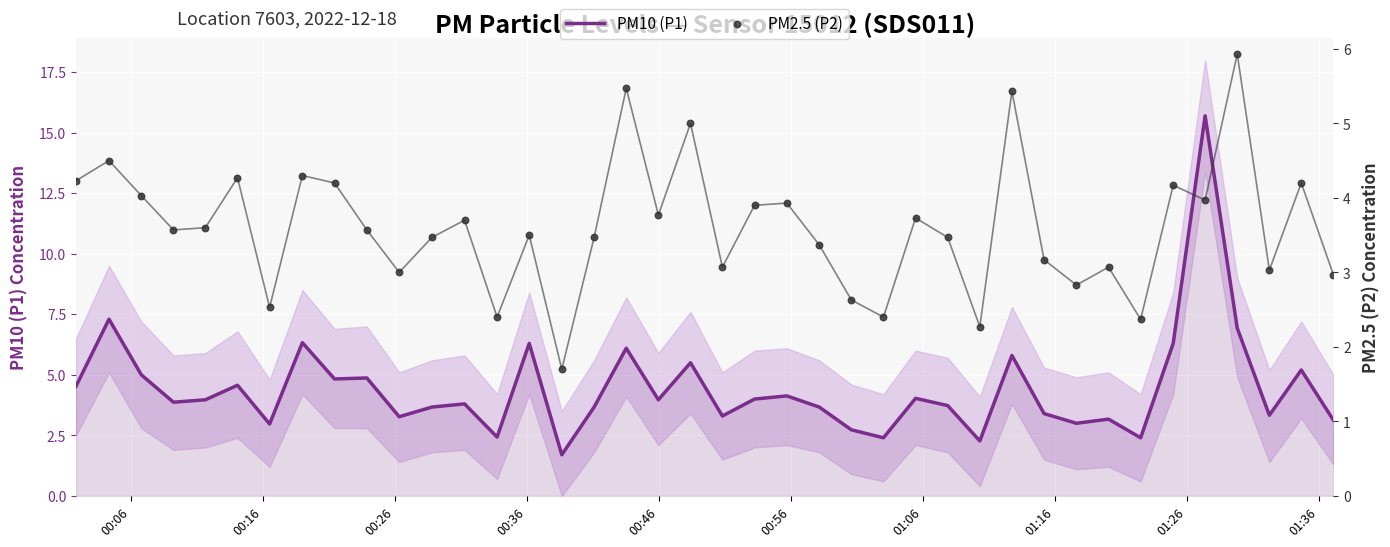

What are all the series names shown in the legend?

PM10 (P1), PM2.5 (P2)